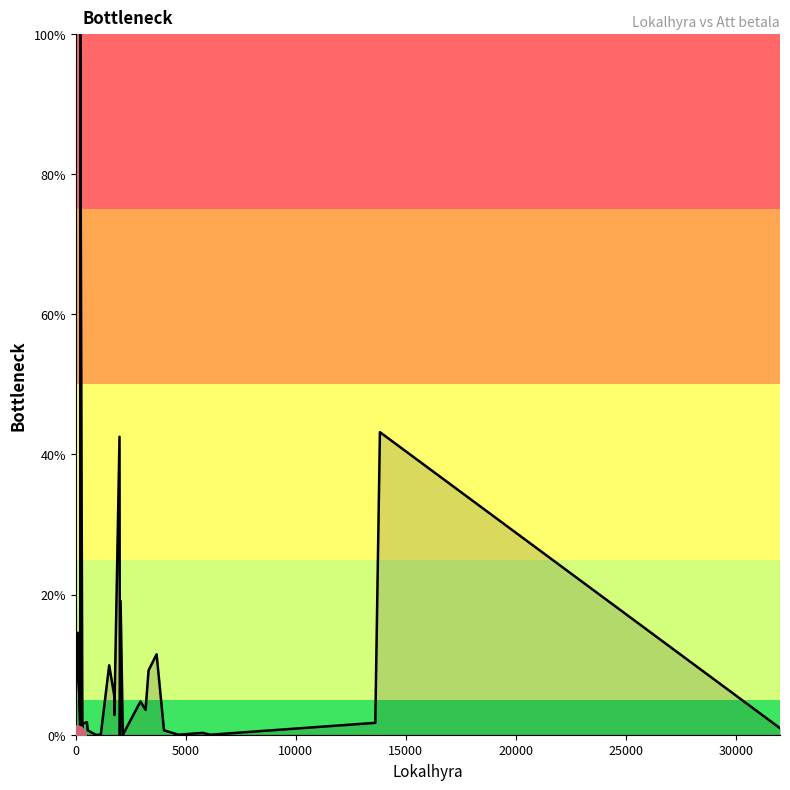

The value at 15 is 0.8. True or false?

False